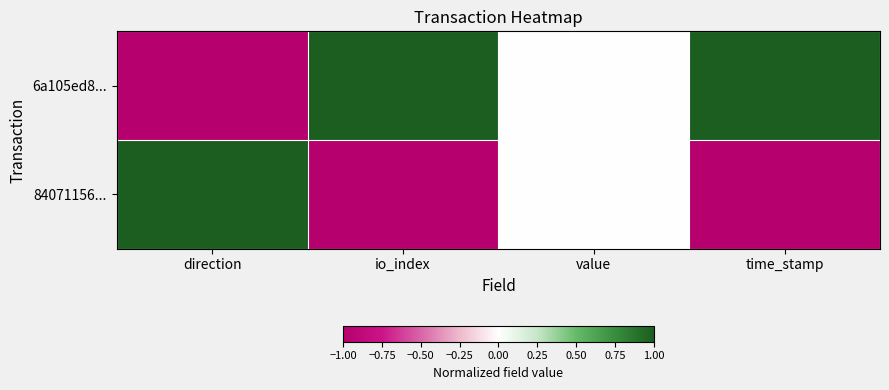

Which category has the lowest value across all series?

direction